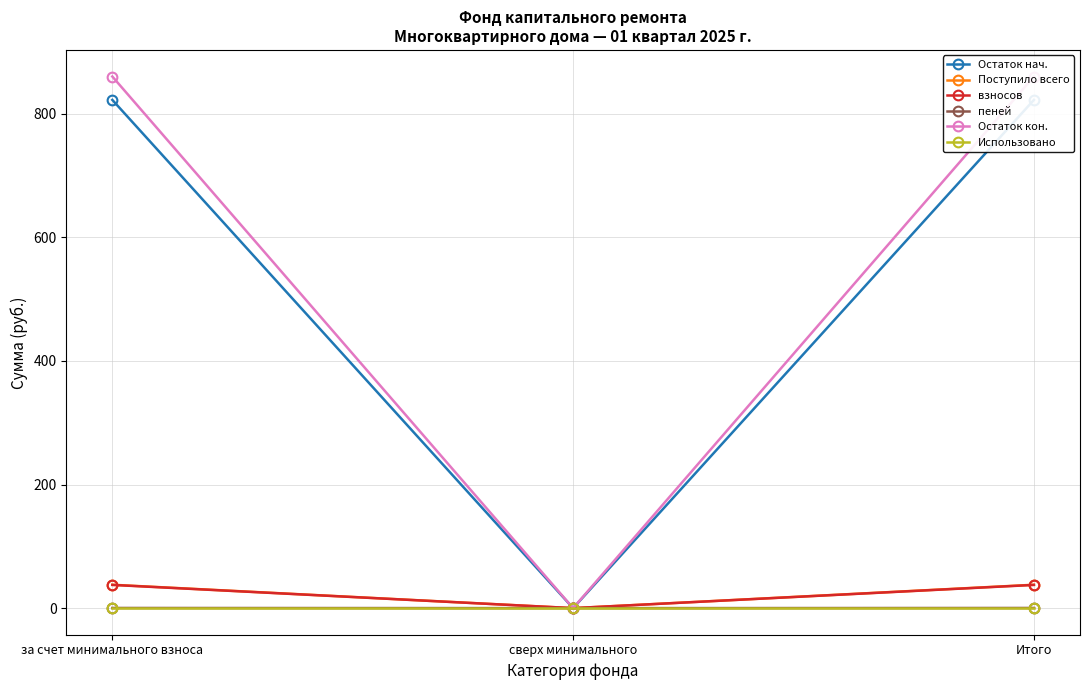

The взносов series shows 37.6 at за счет минимального взноса. True or false?

True